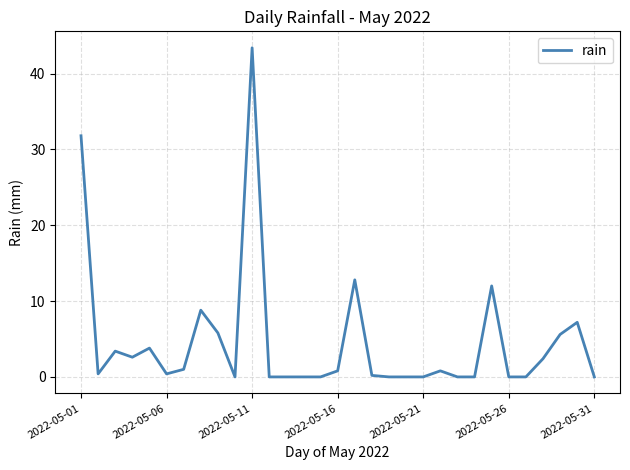

What is the maximum value shown in the chart?

43.4